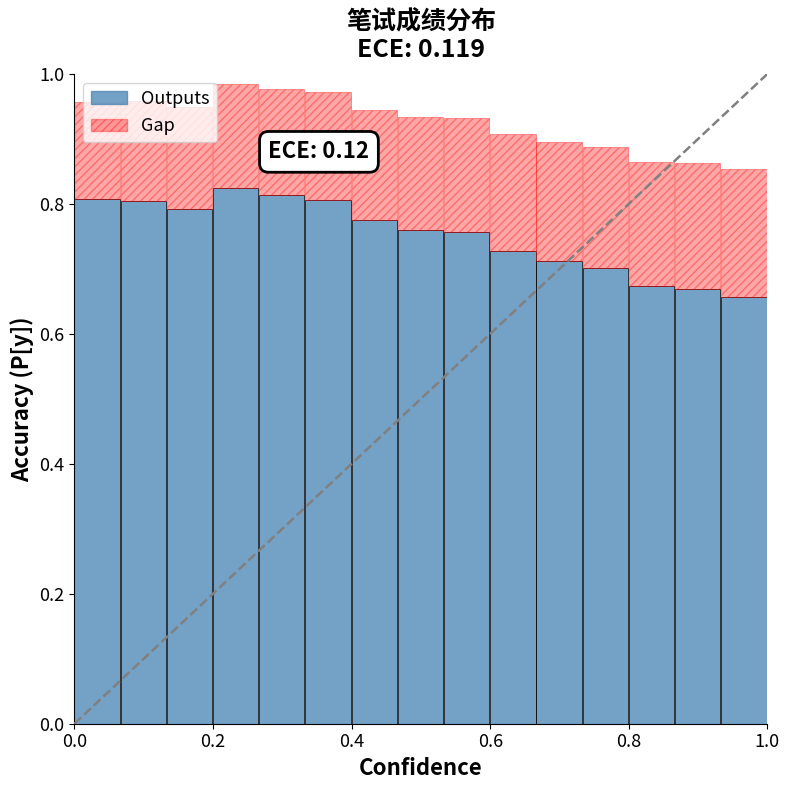

What is the sum of all Outputs values?

11.3